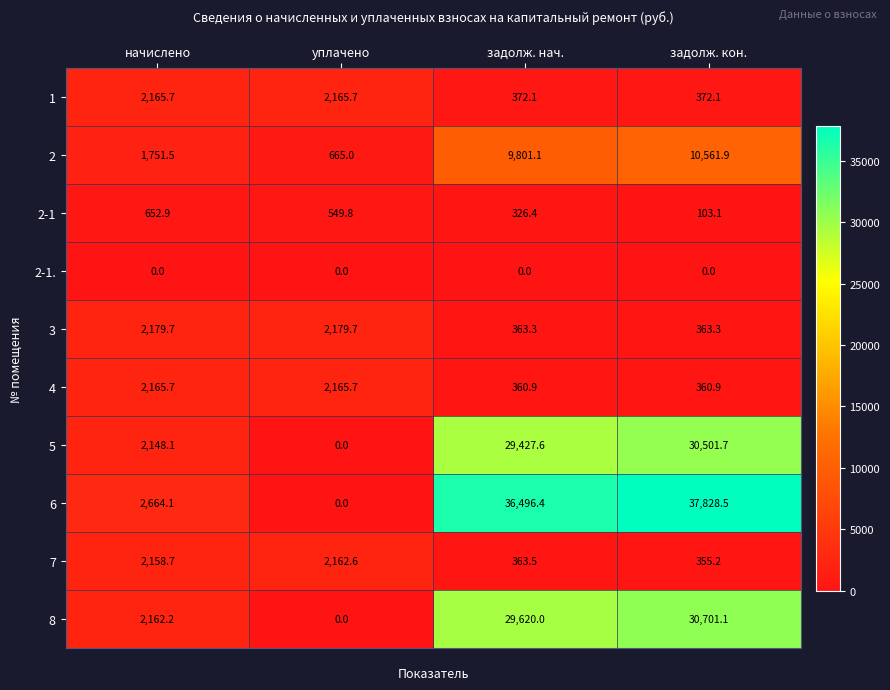

How many positive values does the 6 series have?

3